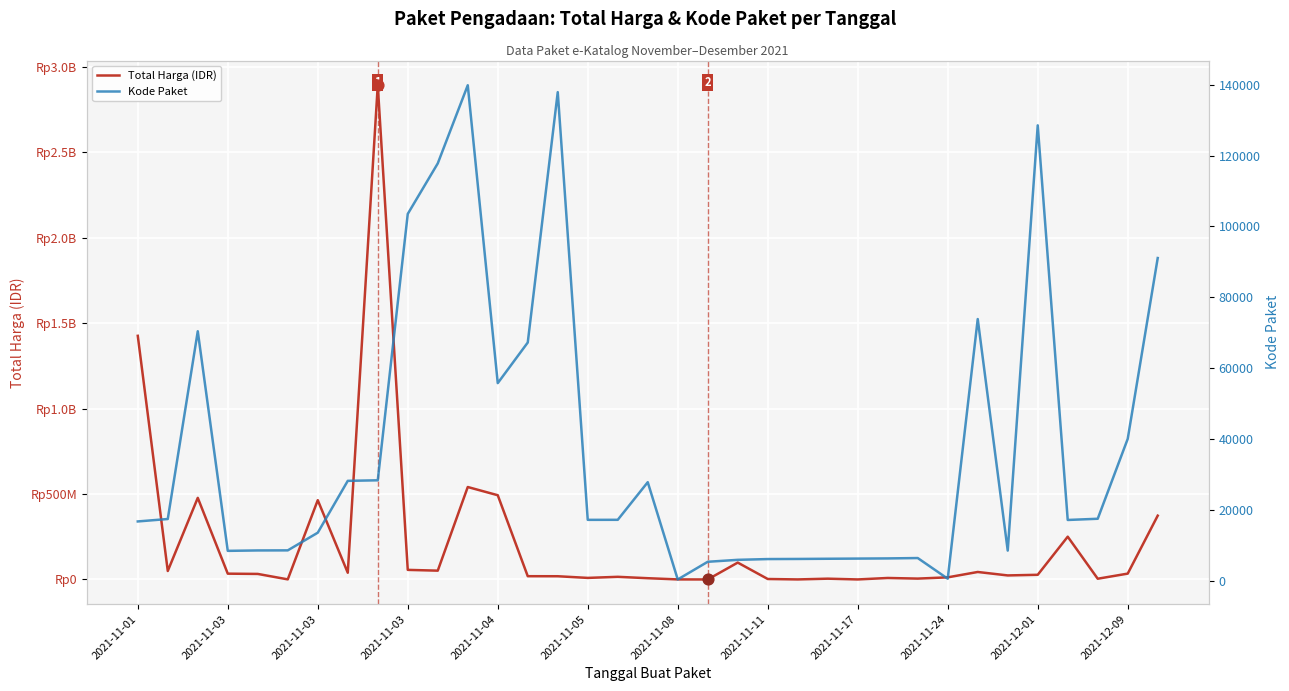

Which series contains the highest Y value?

Total Harga (IDR)